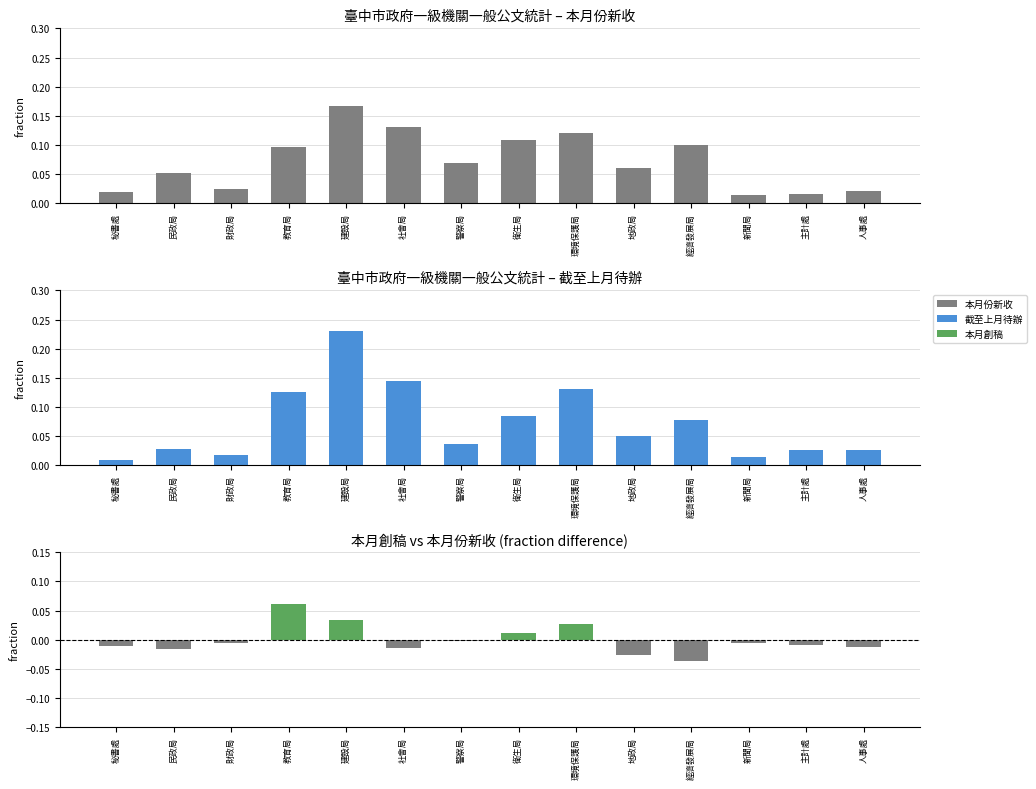

Does the chart contain stacked bars?

No